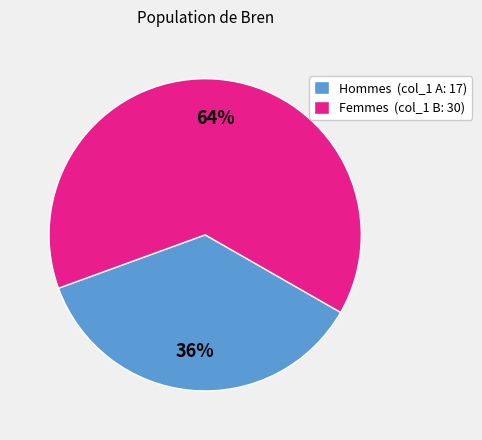

Rank the categories by value from highest to lowest.

Femmes (col_1 B: 30), Hommes (col_1 A: 17)